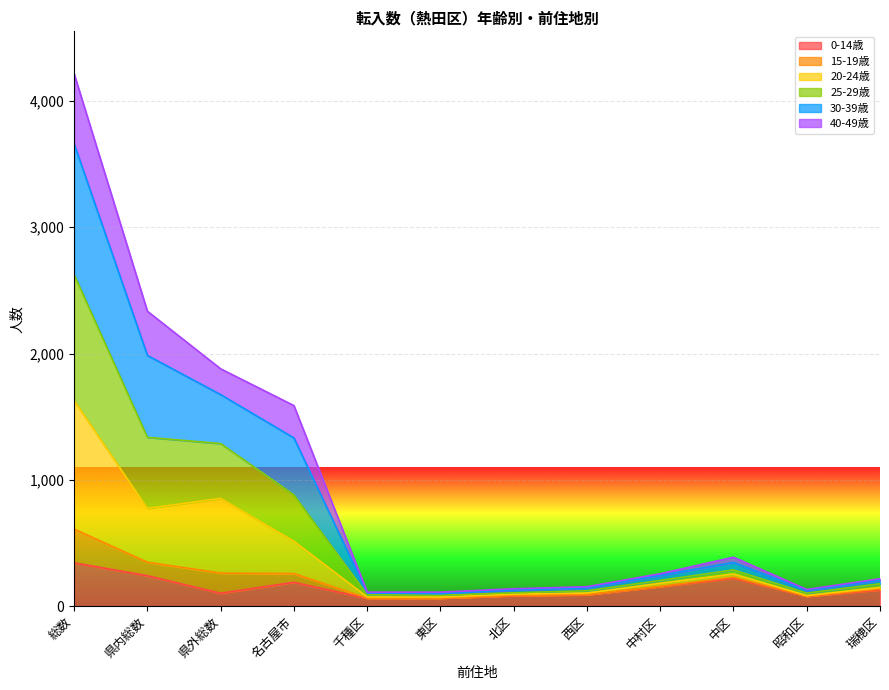

Which category has the highest value in the 0-14歳 series?

総数